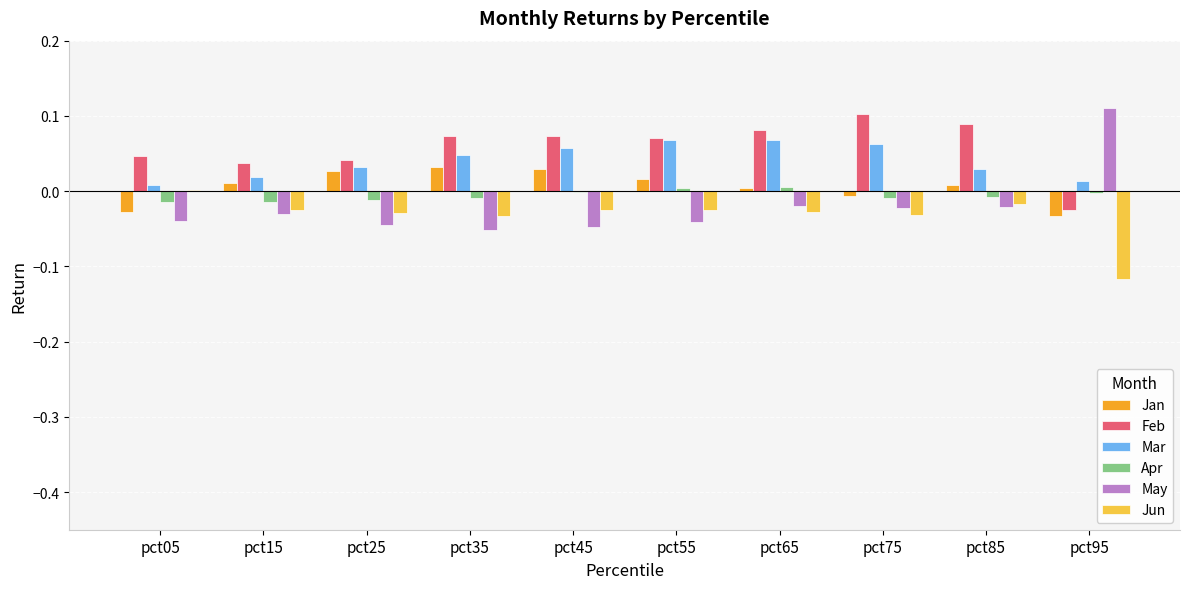

What is the sum of all Mar values?

0.4